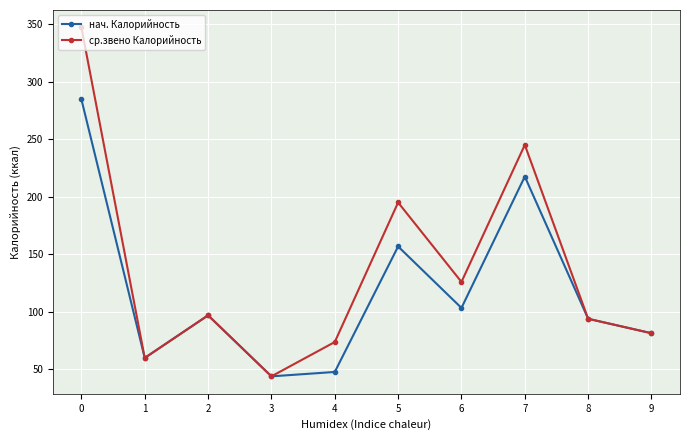

What is the smallest value displayed?

44.0